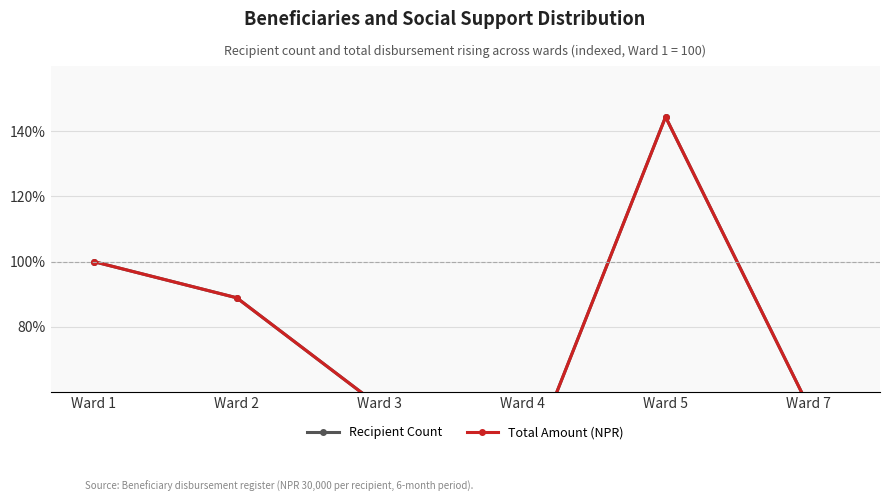

List the series in order of their peak value, highest first.

Recipient Count, Total Amount (NPR)